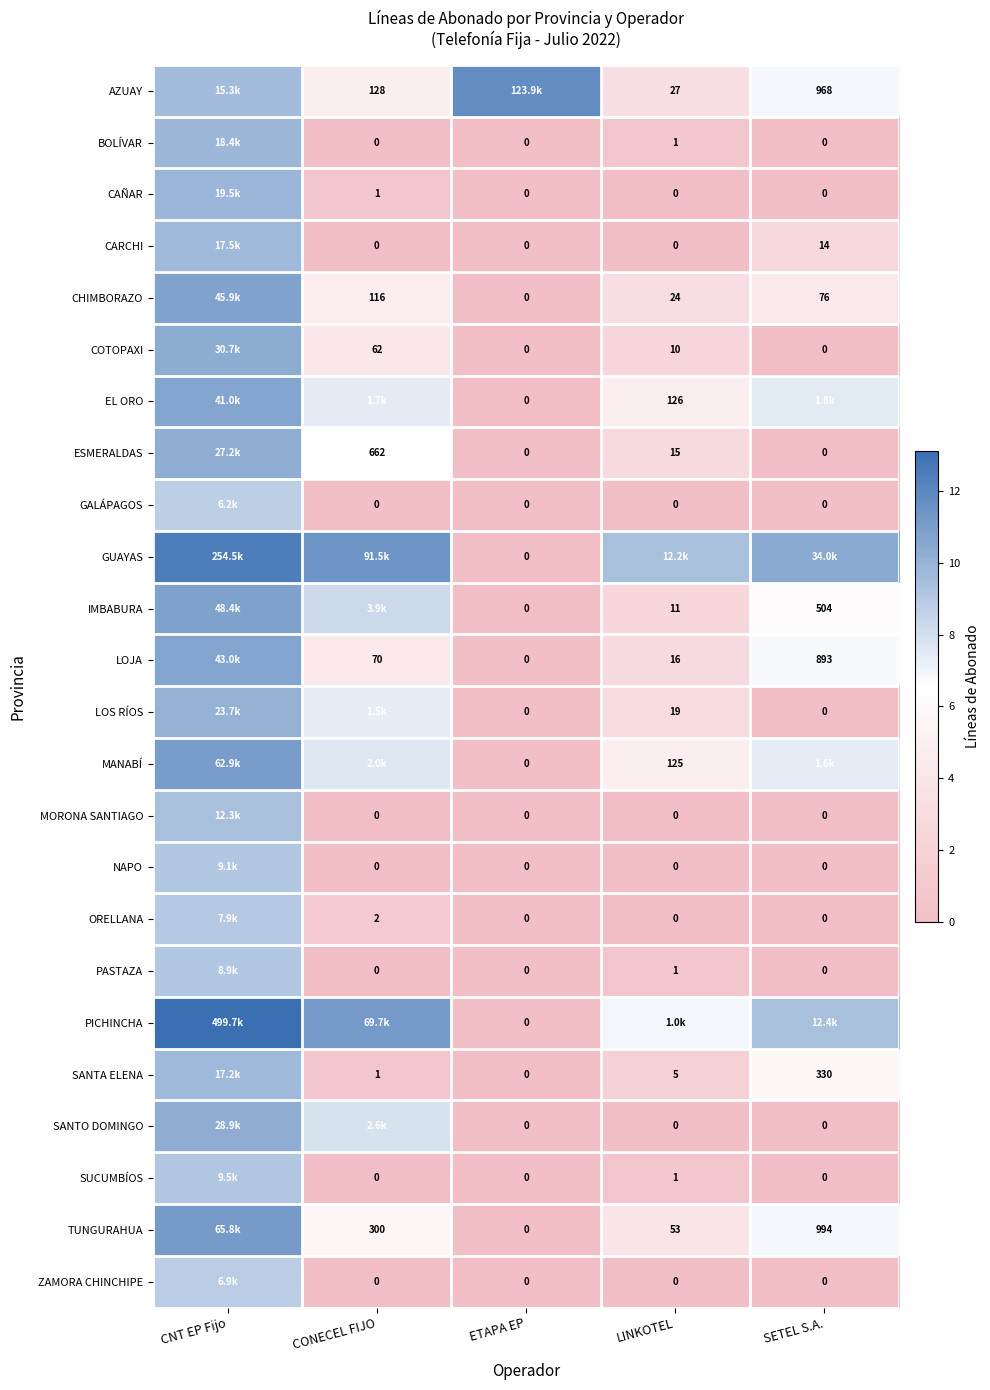

Is the value of GALÁPAGOS at LINKOTEL greater than the value of AZUAY at SETEL S.A.?

No